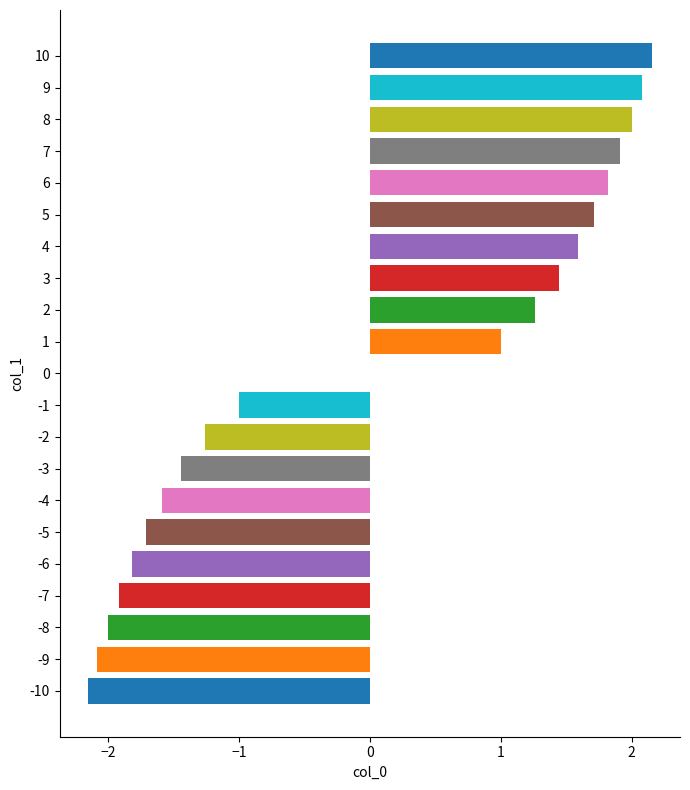

Reading bottom to top, extract all data points from this chart.

-10=-2.2	-9=-2.1	-8=-2.0	-7=-1.9	-6=-1.8	-5=-1.7	-4=-1.6	-3=-1.4	-2=-1.3	-1=-1.0	0=0.0	1=1.0	2=1.3	3=1.4	4=1.6	5=1.7	6=1.8	7=1.9	8=2.0	9=2.1	10=2.2